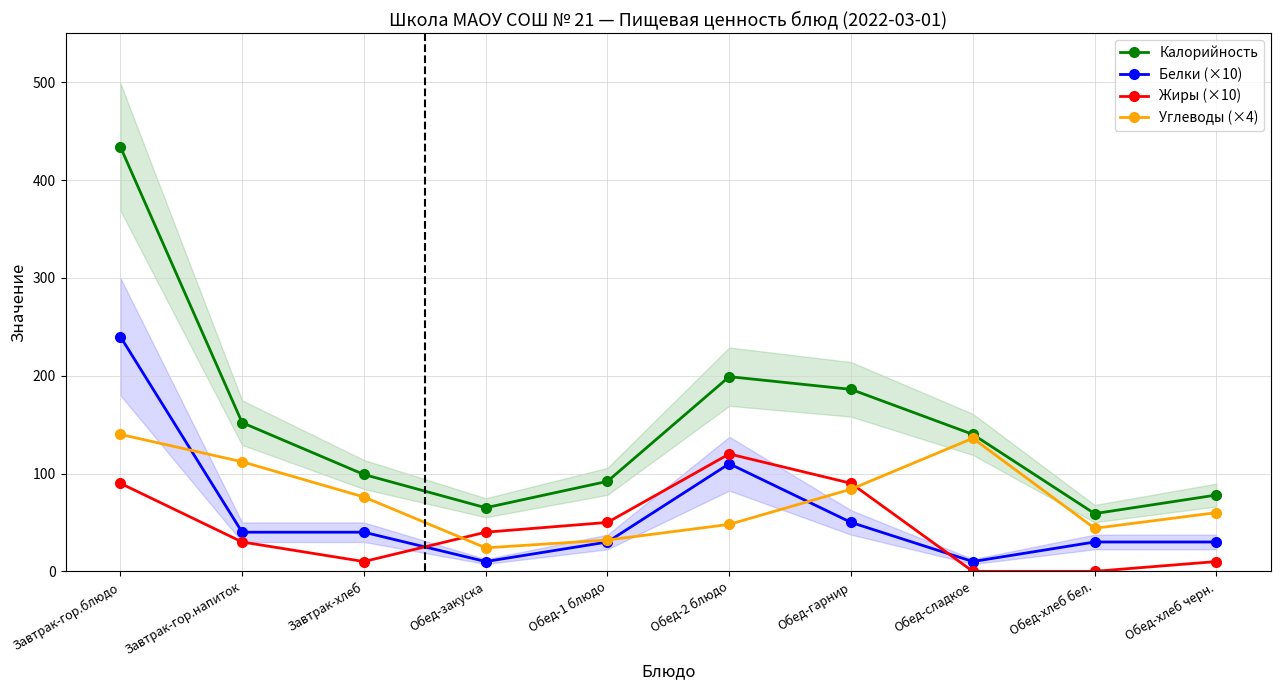

Reading left to right, extract all data points from this chart.

Калорийность: 434	152	99	65	92	199	186	140	59	78
Белки (×10): 240	40	40	10	30	110	50	10	30	30
Жиры (×10): 90	30	10	40	50	120	90	0	0	10
Углеводы (×4): 140	112	76	24	32	48	84	136	44	60